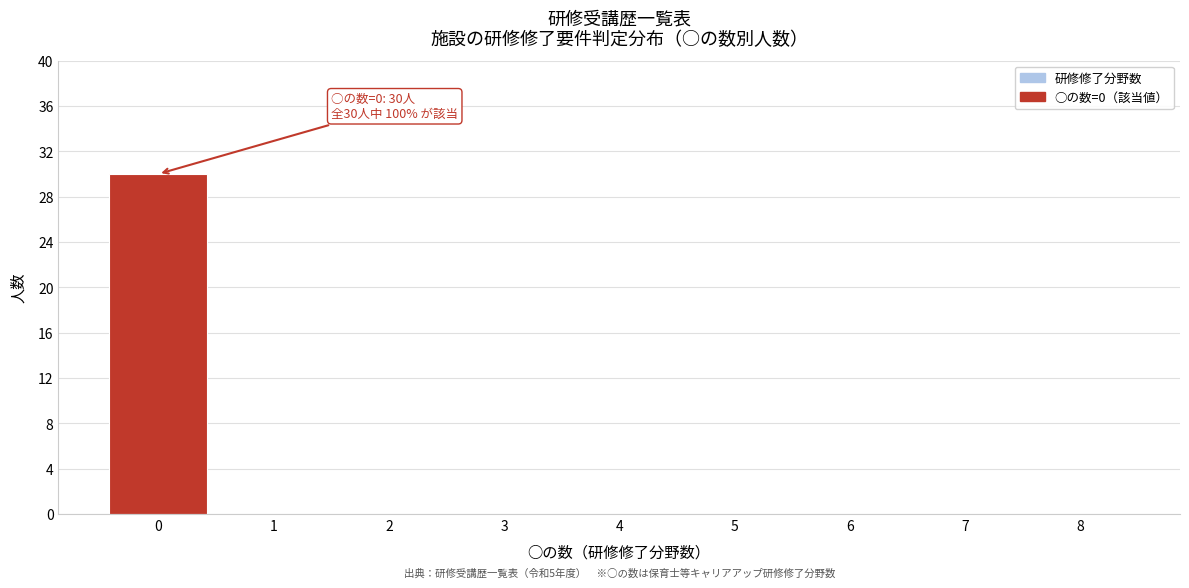

Over which range of the x-axis is the bar tallest?

-0.5 to 0.5